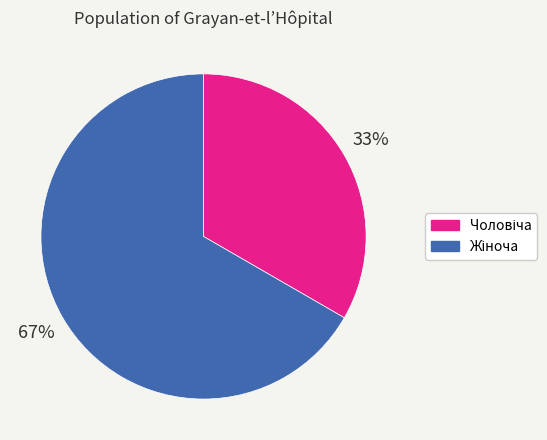

Is there a majority slice in this chart?

Yes